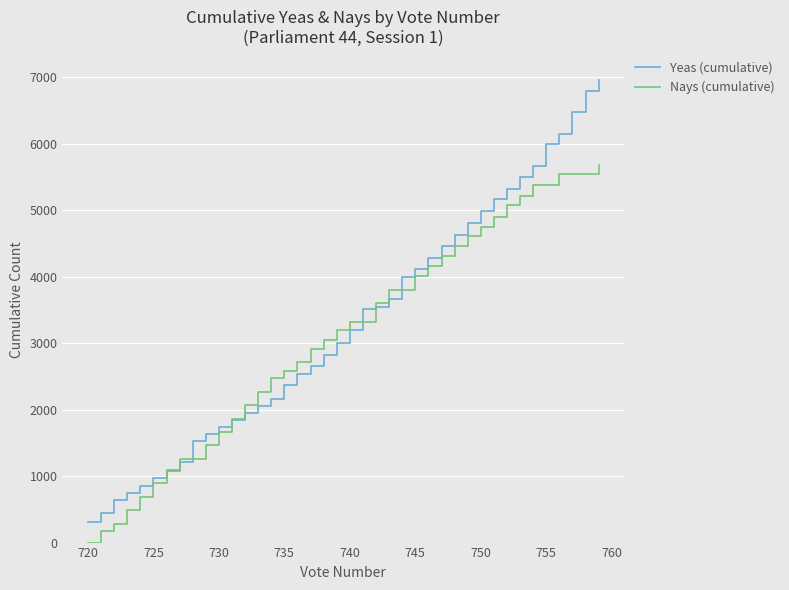

Rank the series by their maximum value, from lowest to highest.

Nays (cumulative), Yeas (cumulative)